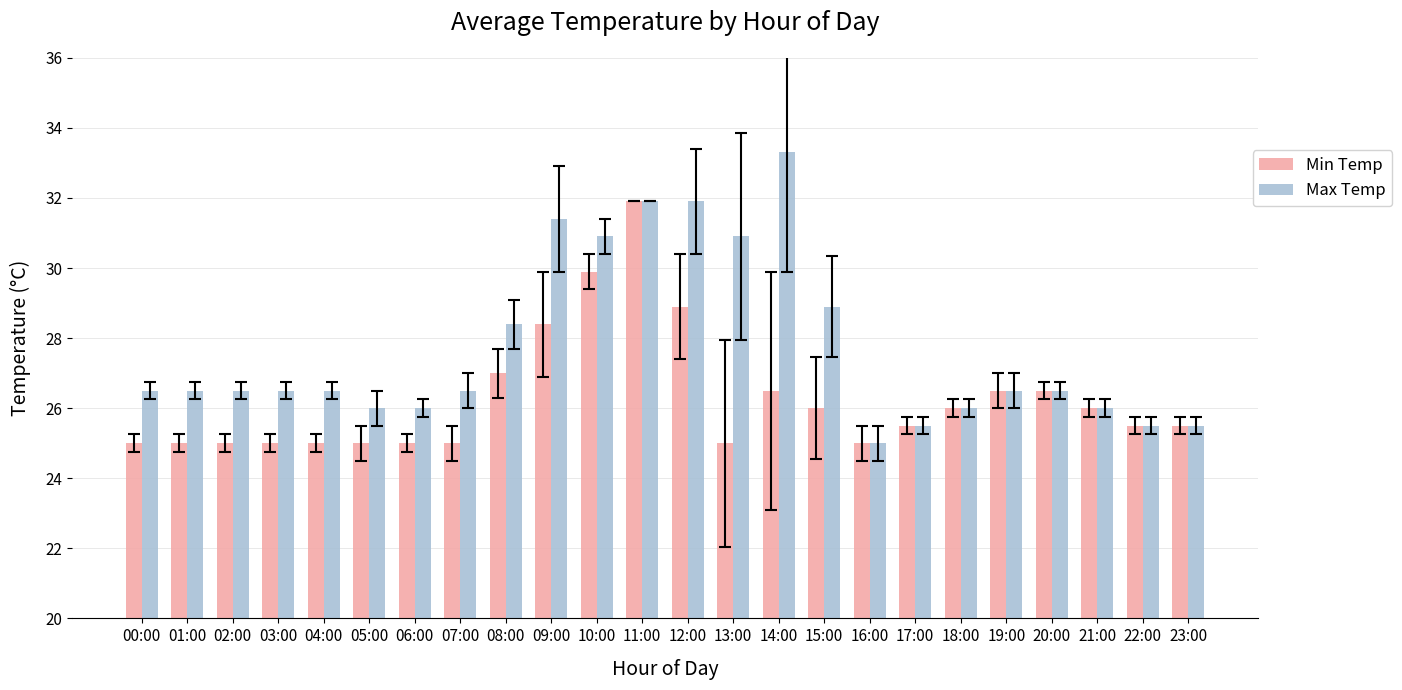

What is the difference between the Max Temp values at 09:00 and 02:00?

4.9